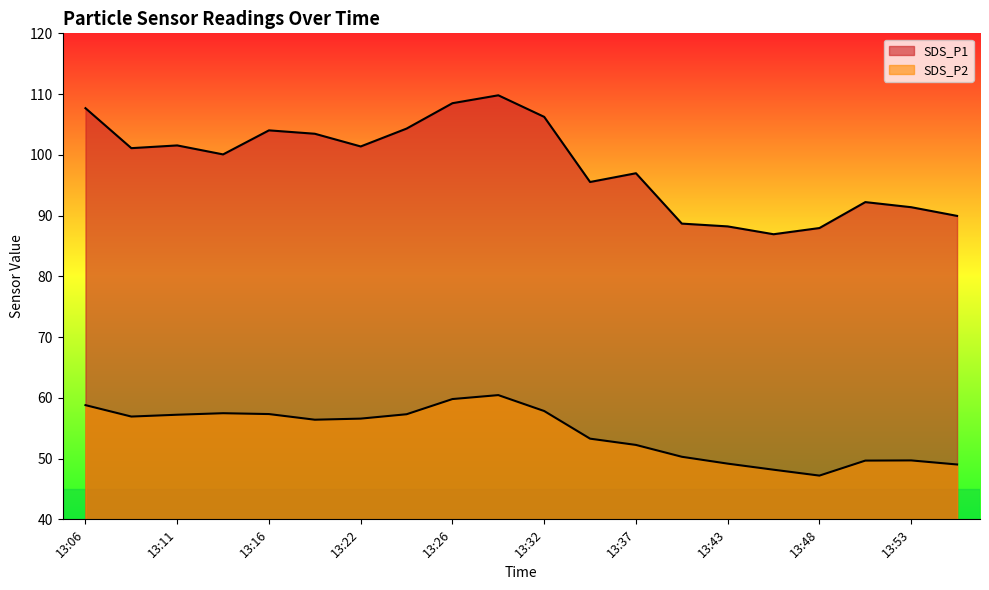

At which category does SDS_P1 reach its first local peak?

13:11